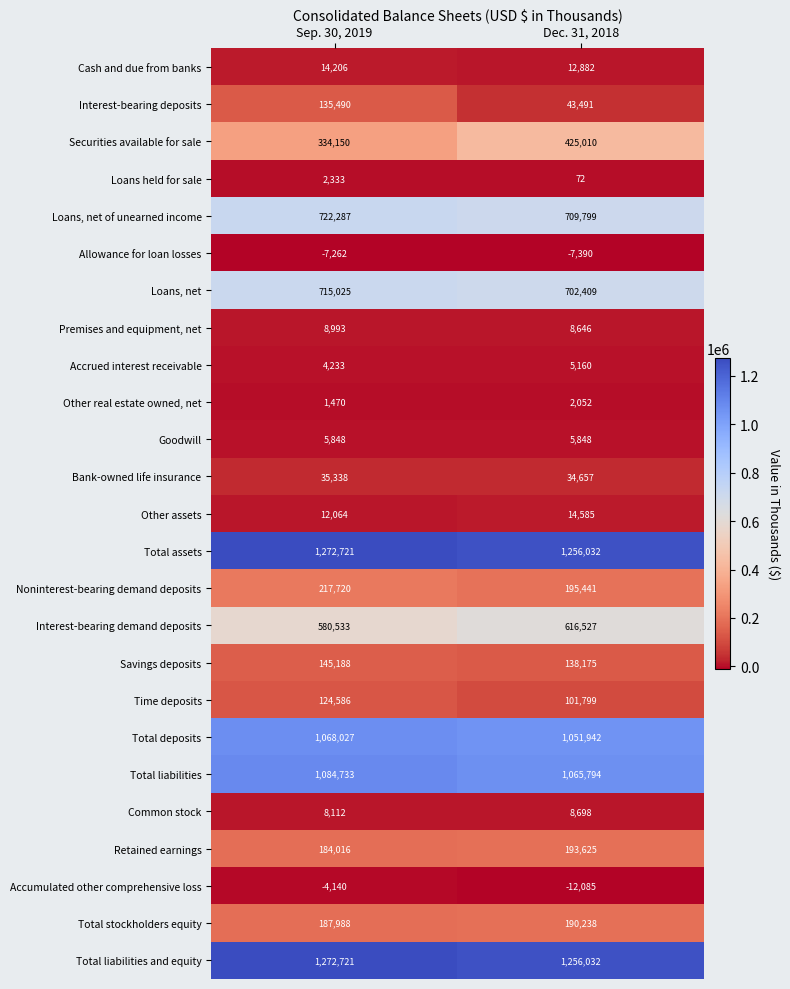

Where is Securities available for sale nearest to the value 379580?

Sep. 30, 2019